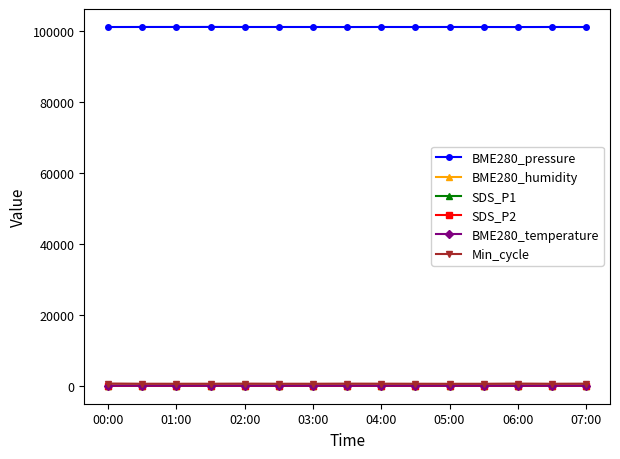

True or false: BME280_pressure and BME280_humidity intersect in this chart.

False